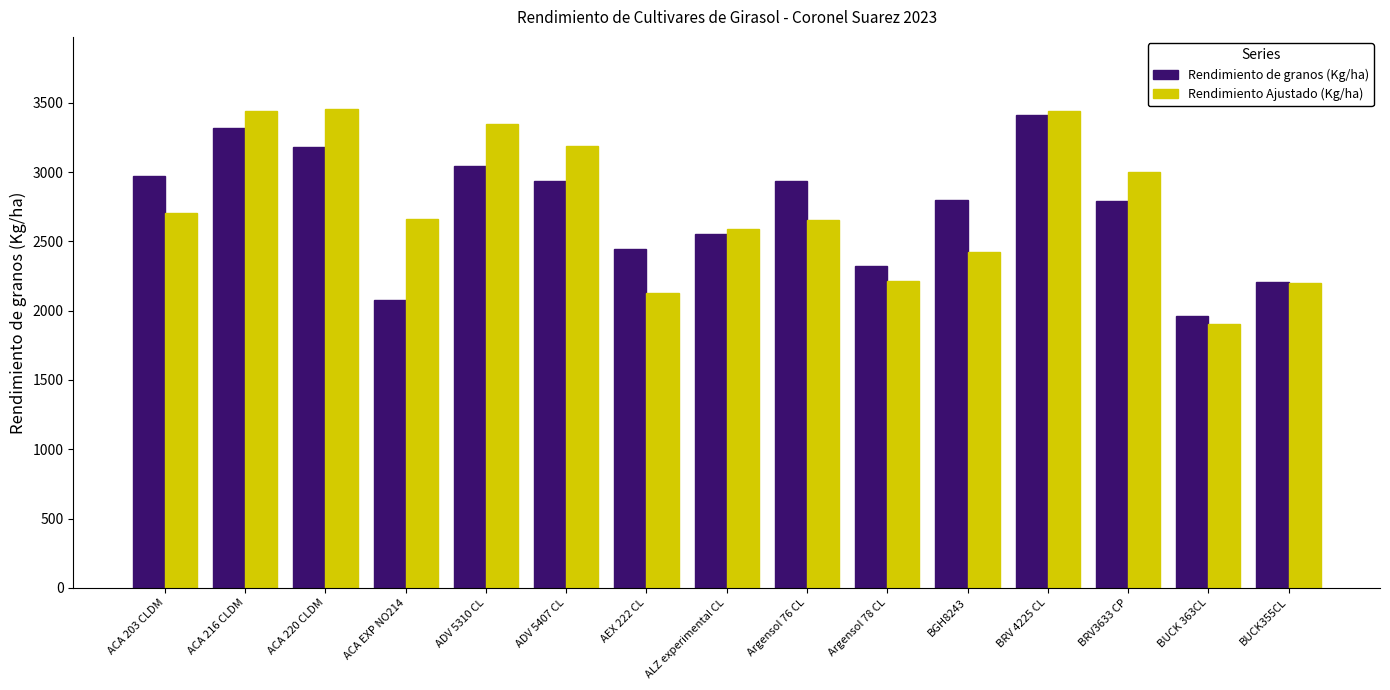

What is the average value of the Rendimiento de granos (Kg/ha) series?

2730.2